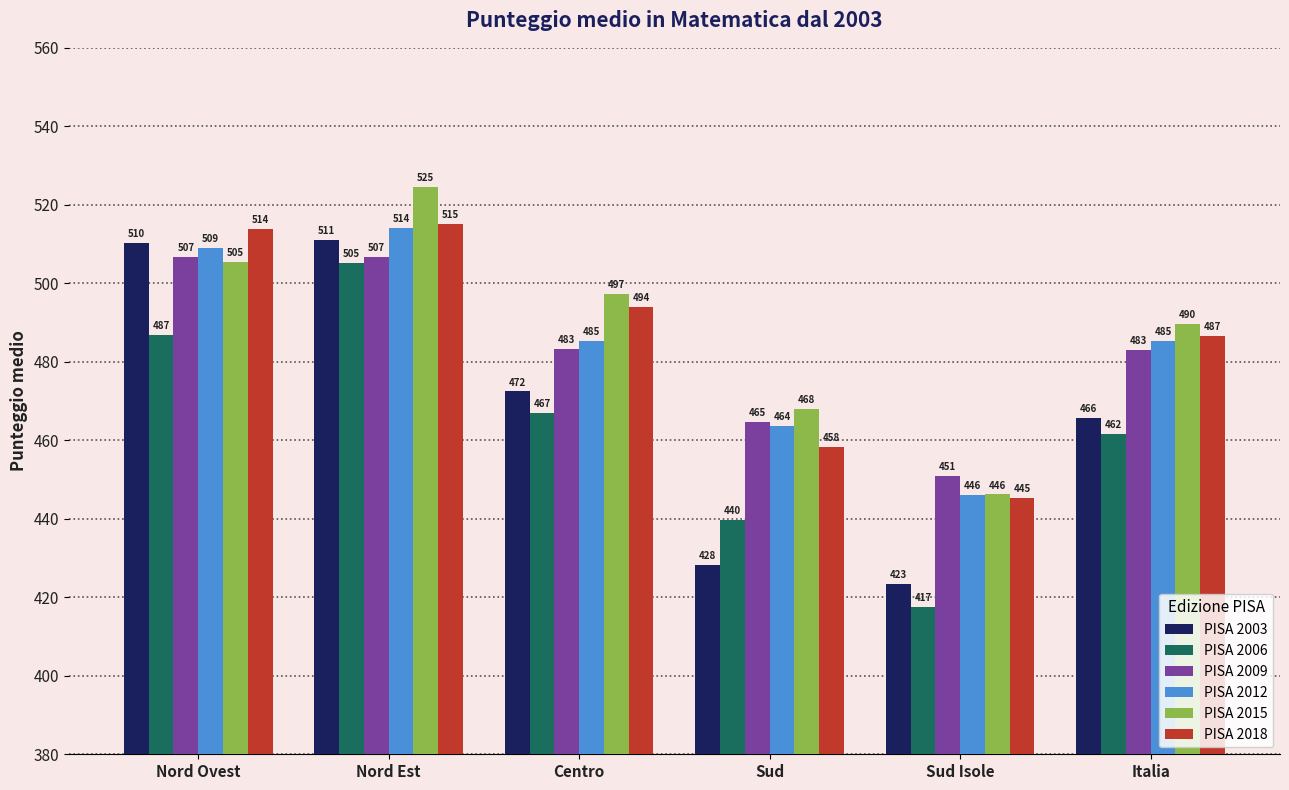

How many series are shown in this chart?

6